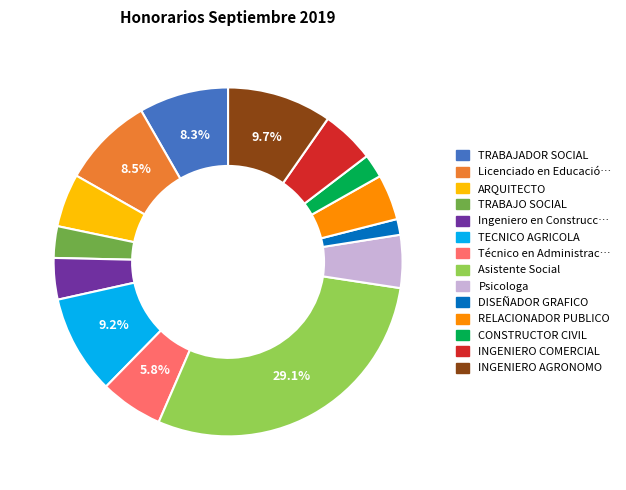

What is the ratio of the value at INGENIERO COMERCIAL to the value at TRABAJO SOCIAL?

1.7